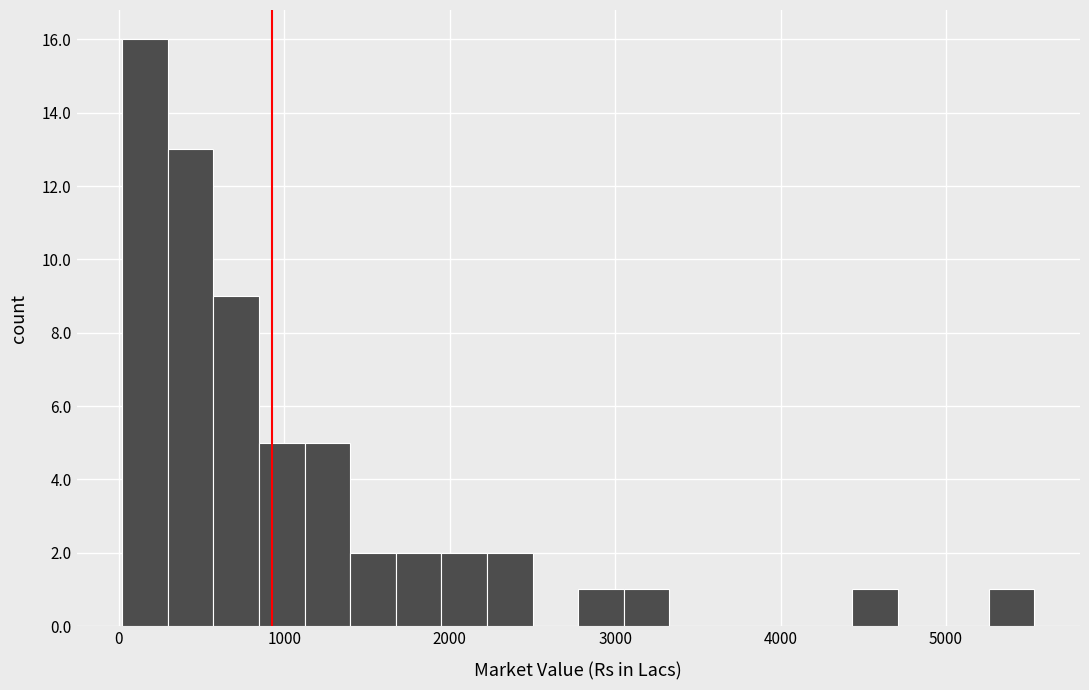

Around what value on the x-axis is the tallest bar? Give the approximate position of its centre, as read against the axis.

200